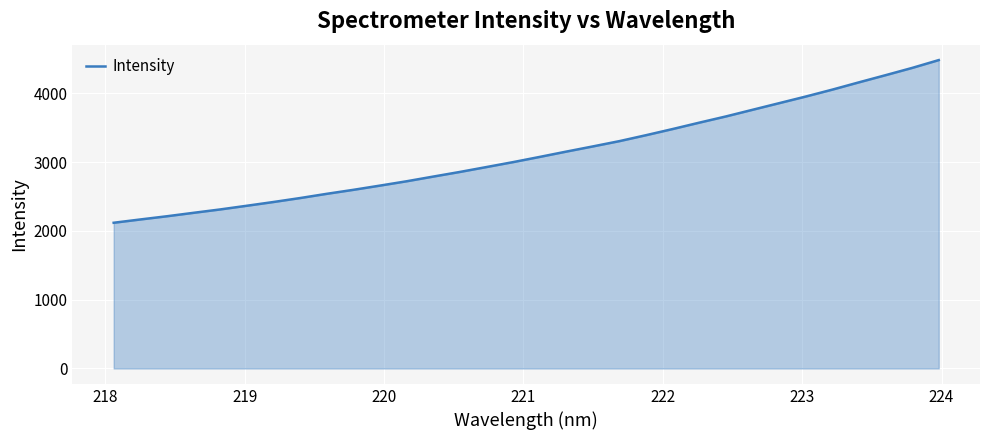

What is the difference between the maximum and minimum values?

2364.7